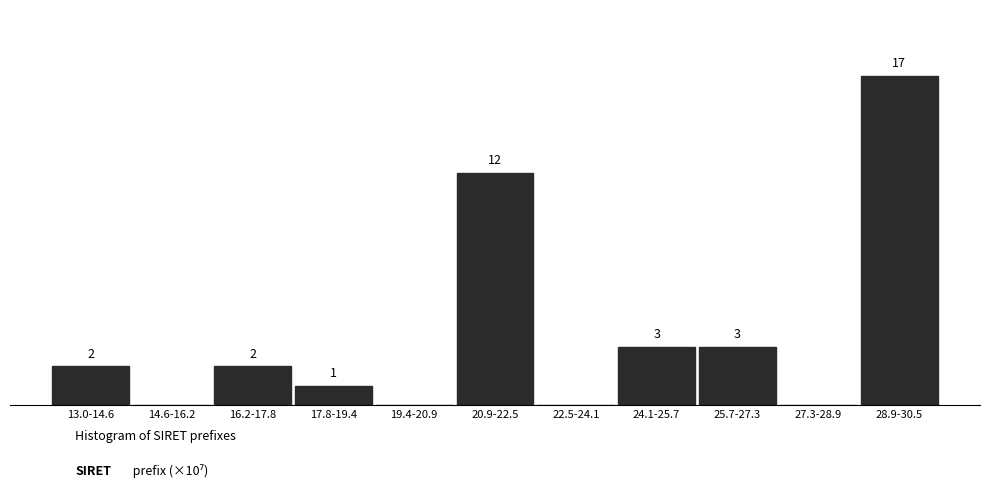

Which category has the highest value across all series?

28.9-30.5